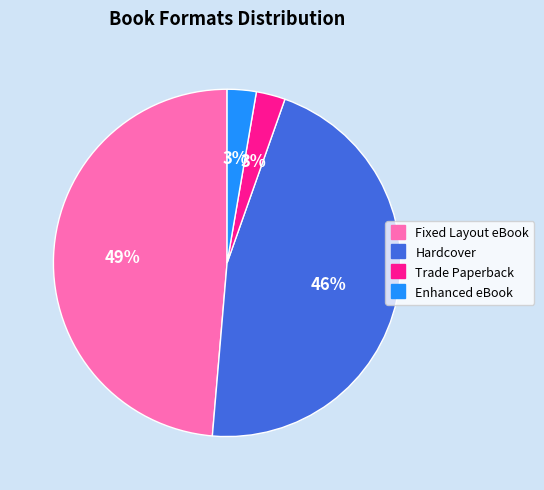

How many segments does this pie chart have?

4